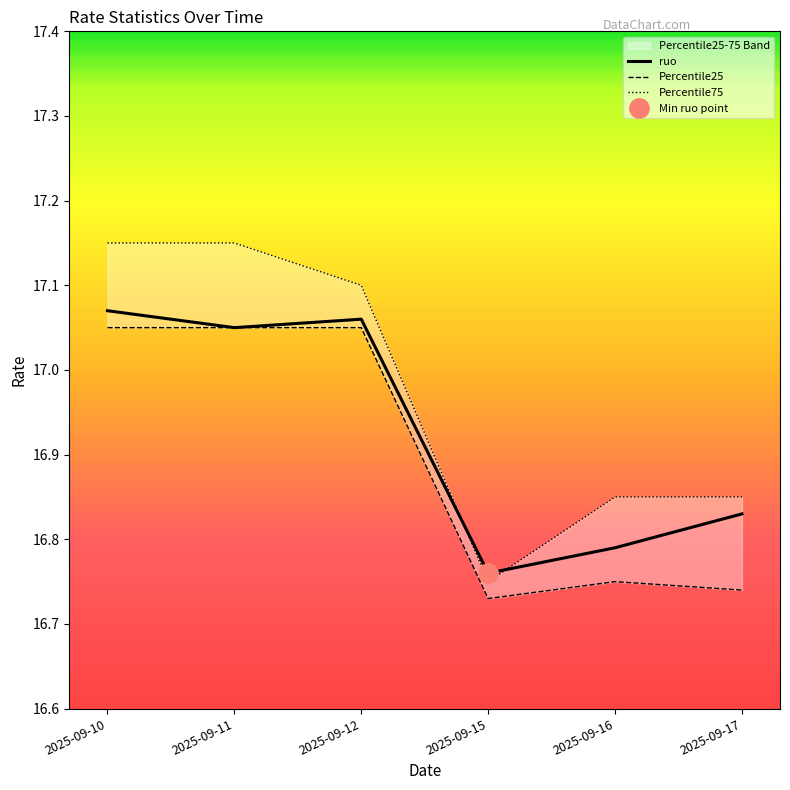

Rank the categories by ruo value from lowest to highest.

2025-09-15, 2025-09-16, 2025-09-17, 2025-09-11, 2025-09-12, 2025-09-10